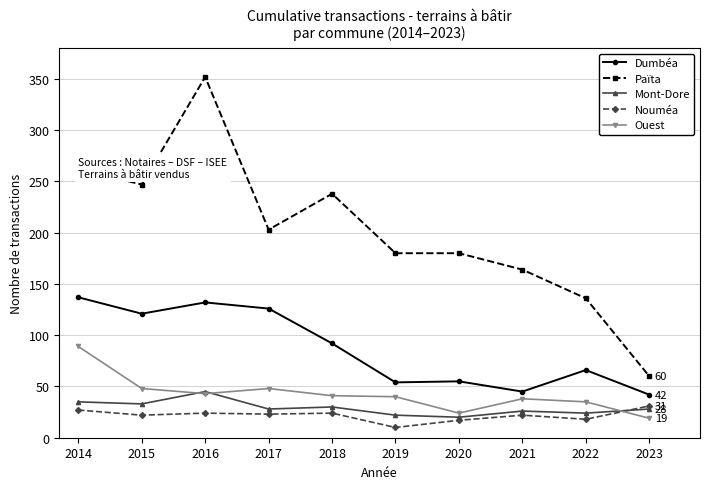

True or false: Nouméa and Dumbéa cross at least once.

False